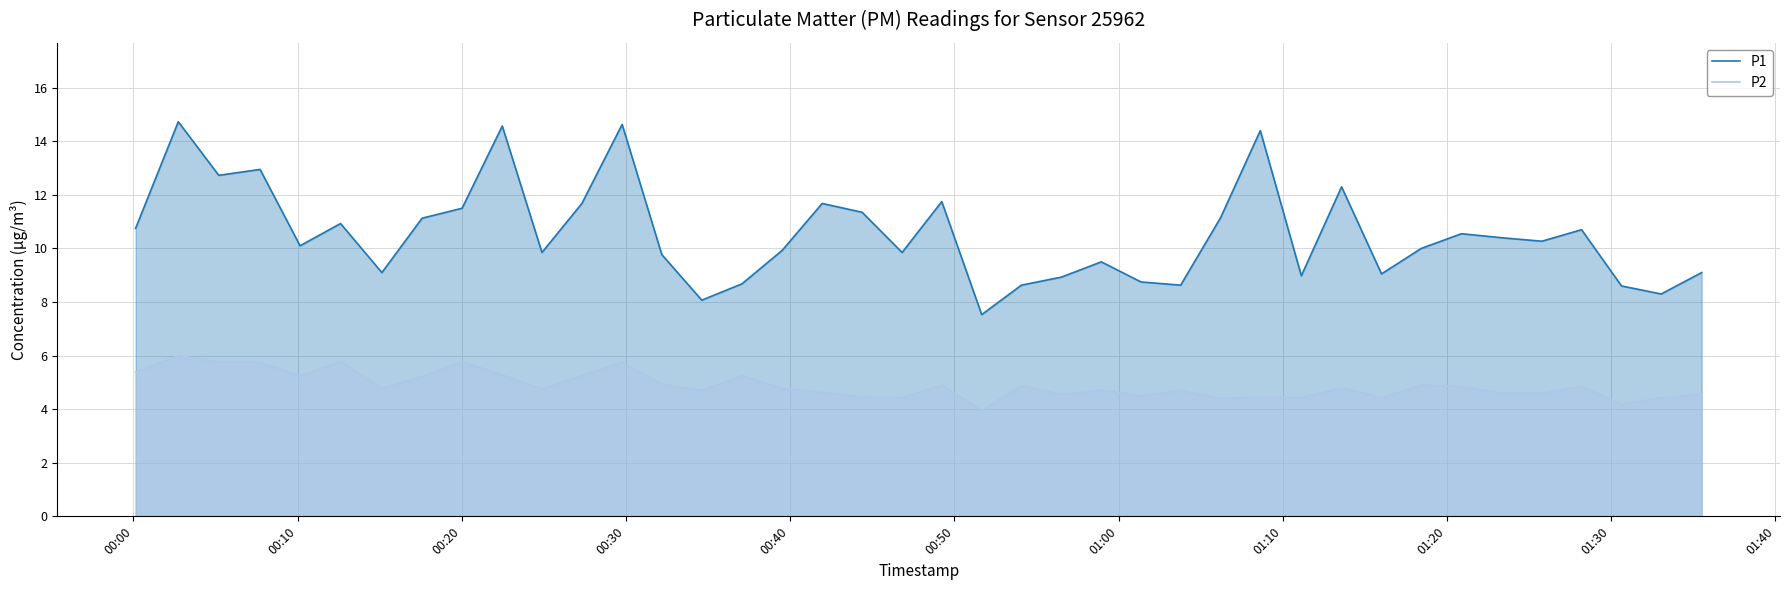

Which series has the largest total across all categories?

P1